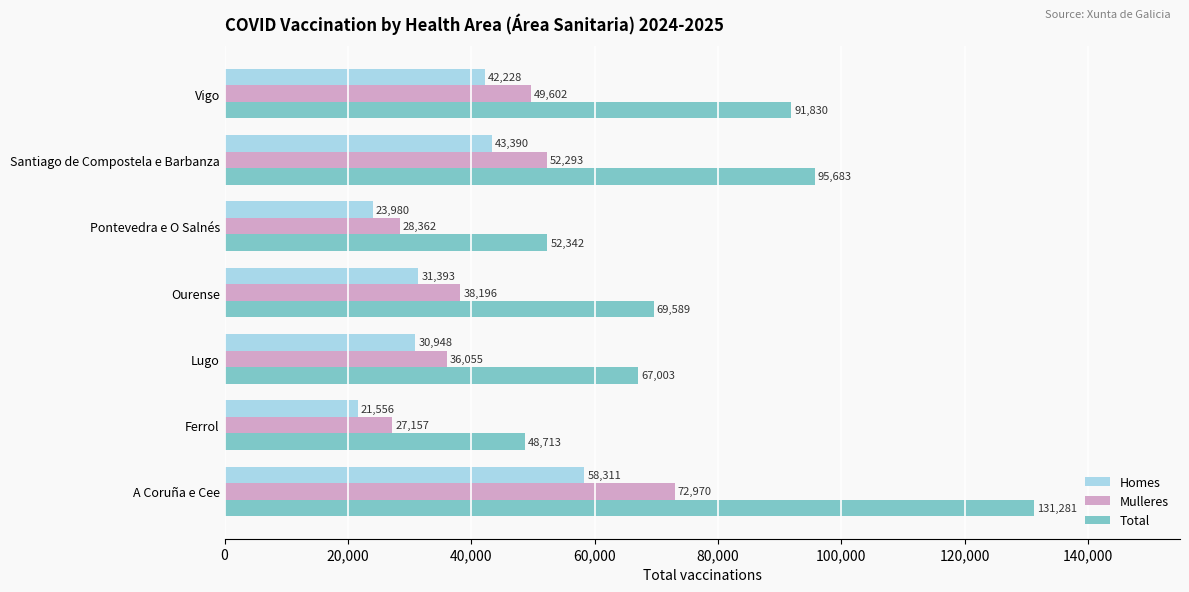

List the labels in order of Total value, largest first.

A Coruña e Cee, Santiago de Compostela e Barbanza, Vigo, Ourense, Lugo, Pontevedra e O Salnés, Ferrol